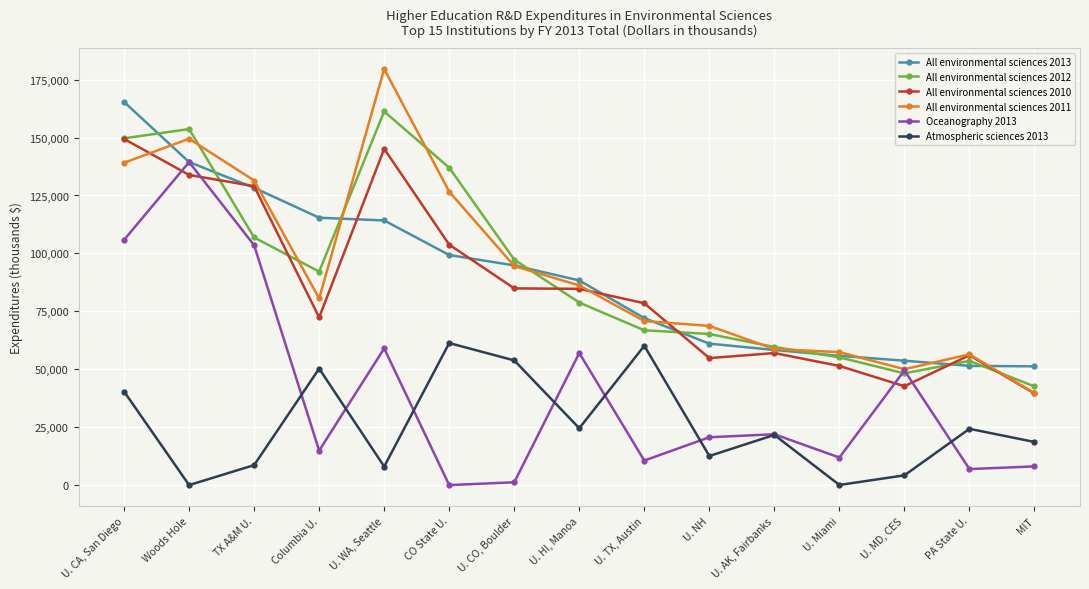

What is the total value across all series at PA State U.?

248748